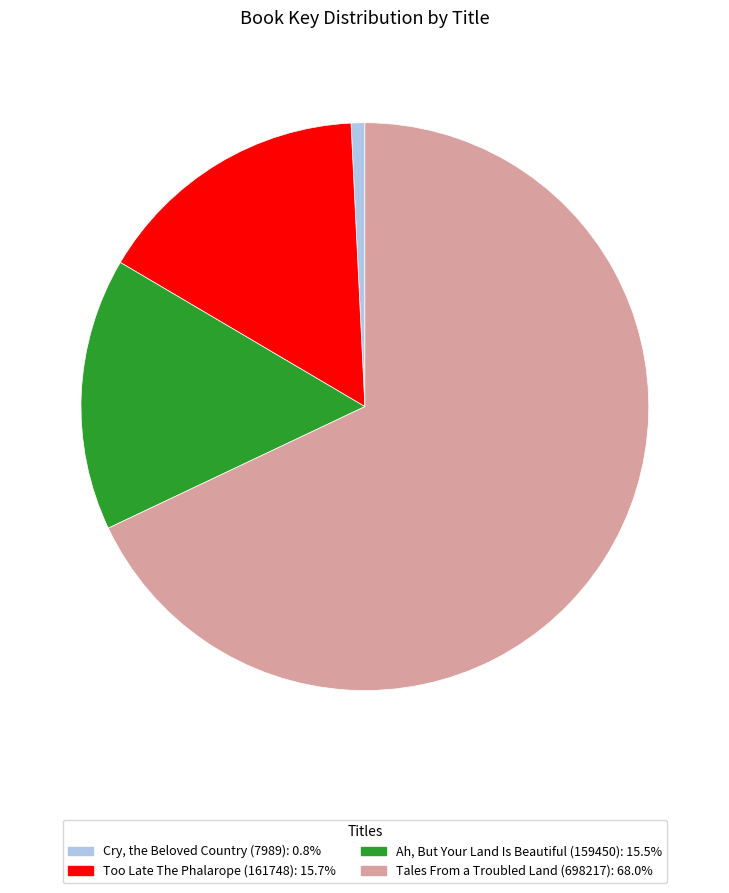

Is there any slice that represents more than half of the pie?

Yes